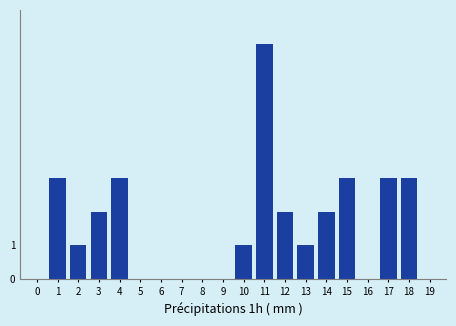

Reading right to left, transcribe all the data shown in this chart.

19=0	18=3	17=3	16=0	15=3	14=2	13=1	12=2	11=7	10=1	9=0	8=0	7=0	6=0	5=0	4=3	3=2	2=1	1=3	0=0